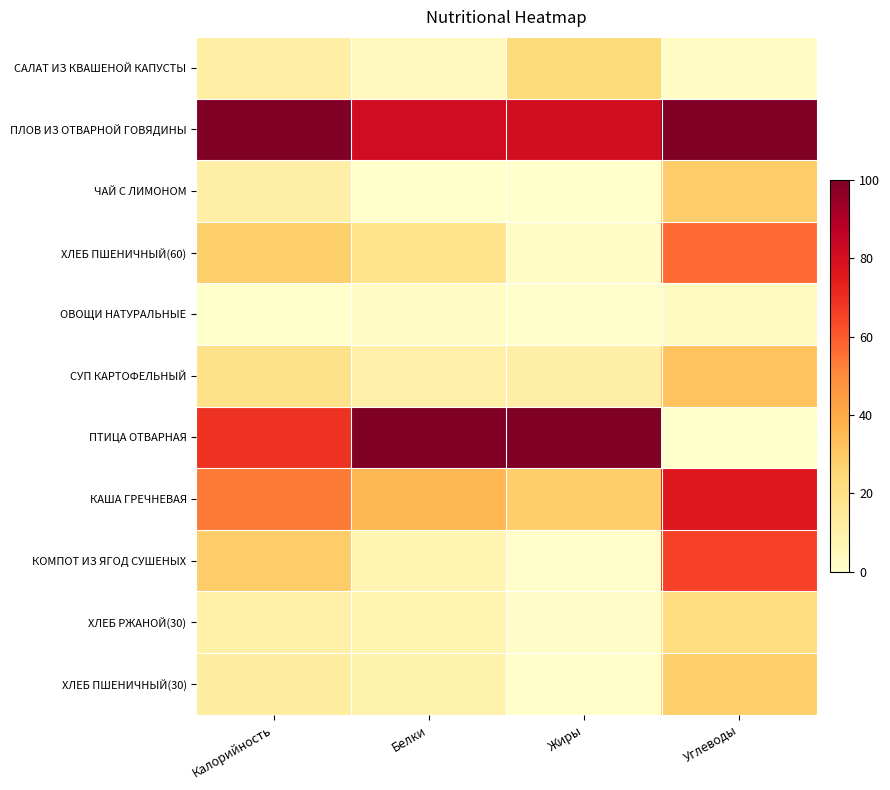

What is the total value across all series at Углеводы?

414.6